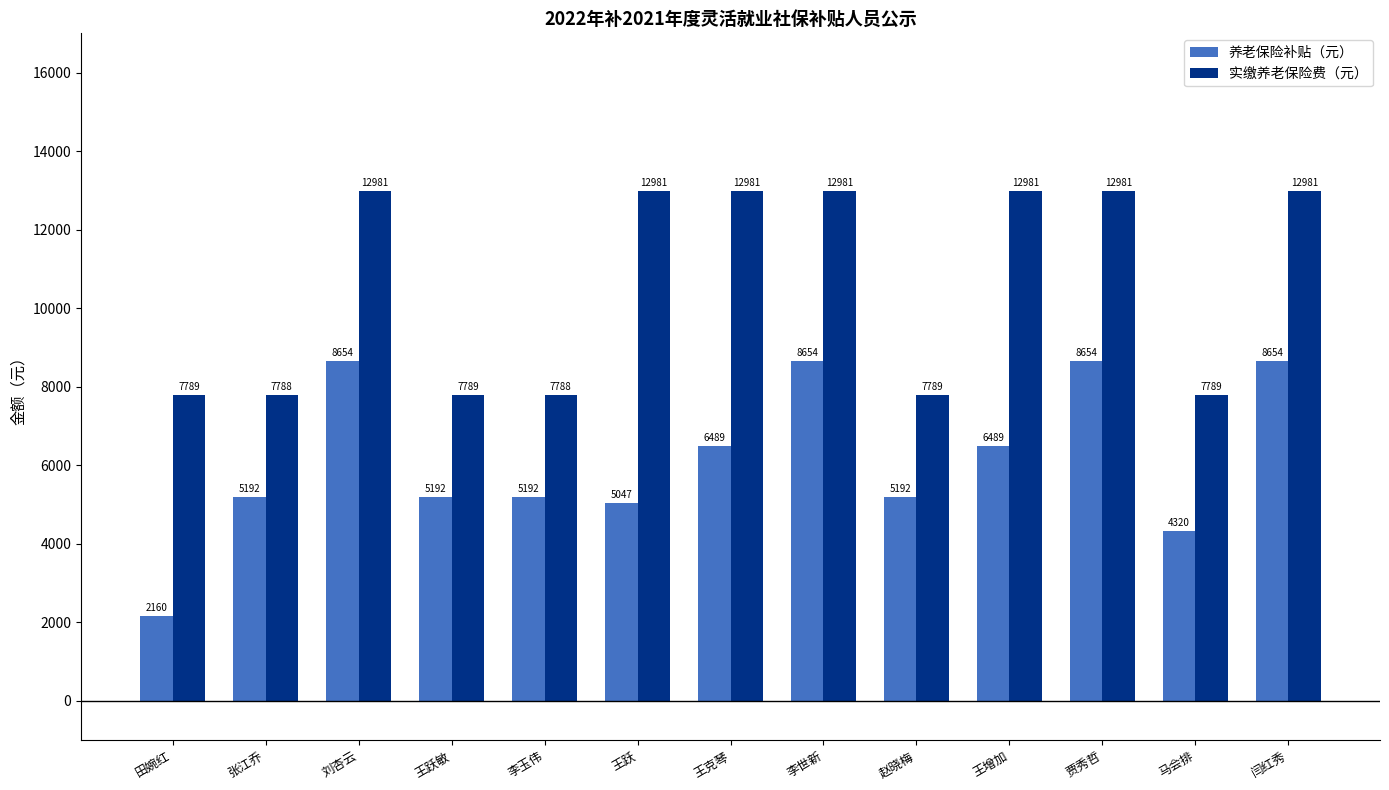

Rank the series at 马会排 from lowest to highest value.

养老保险补贴（元）, 实缴养老保险费（元）